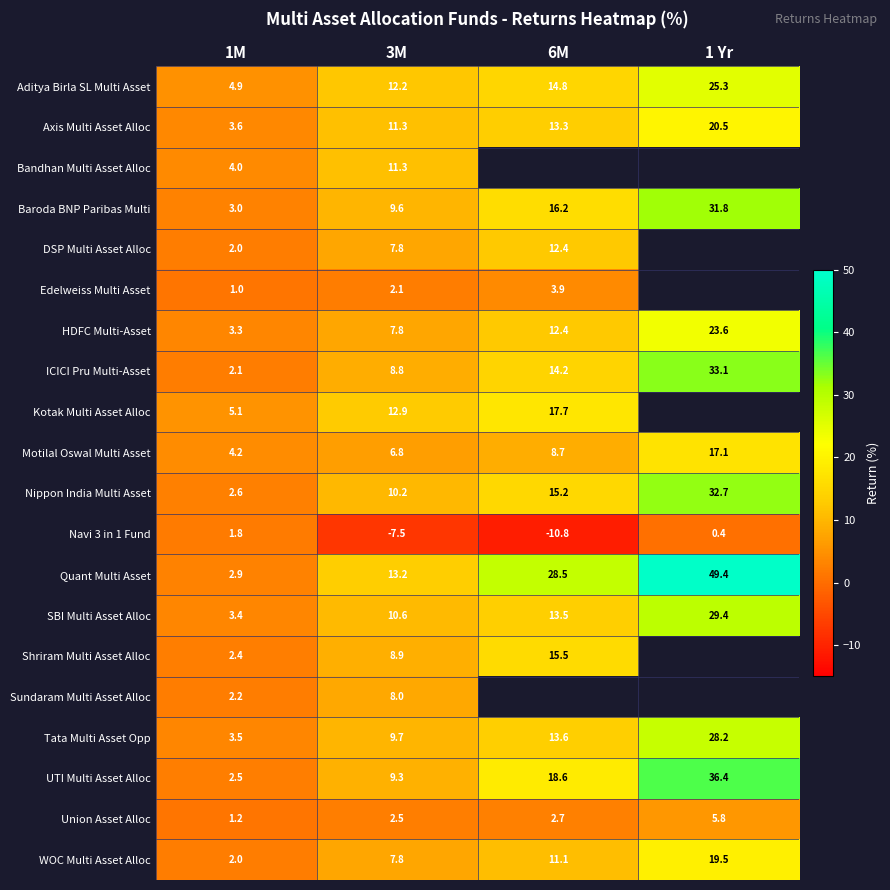

Which series has the largest total across all categories?

Quant Multi Asset